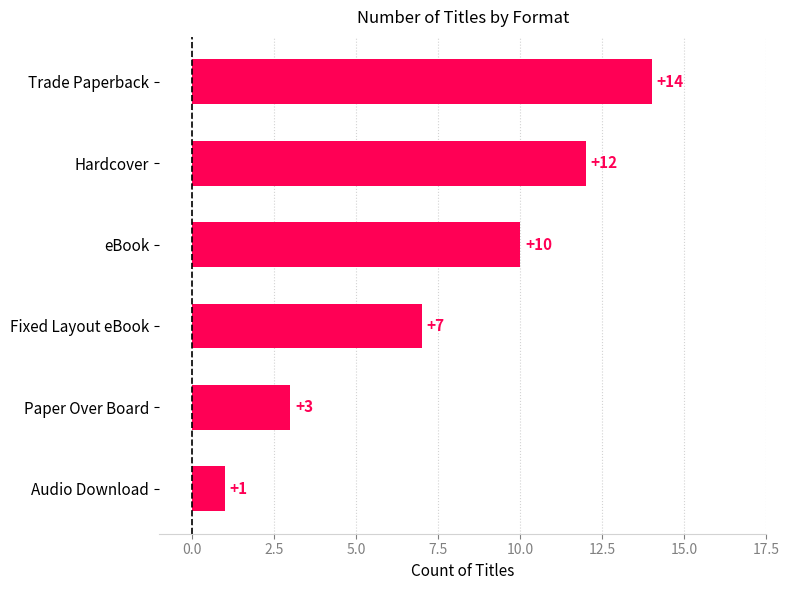

How many values are between 3 and 12?

4